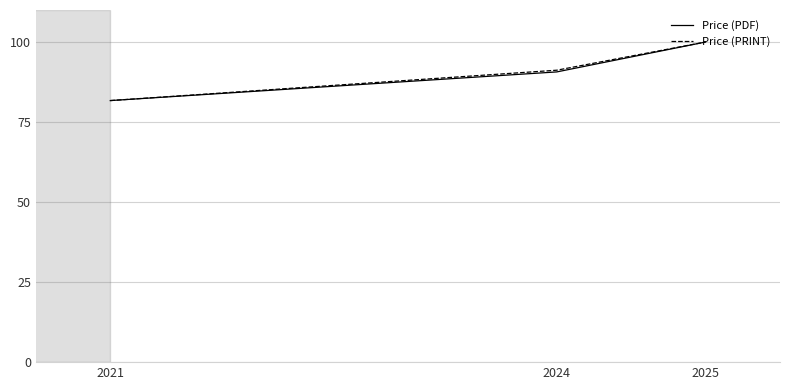

Is the value of Price (PDF) at 2024 greater than the value of Price (PRINT) at 2021?

Yes